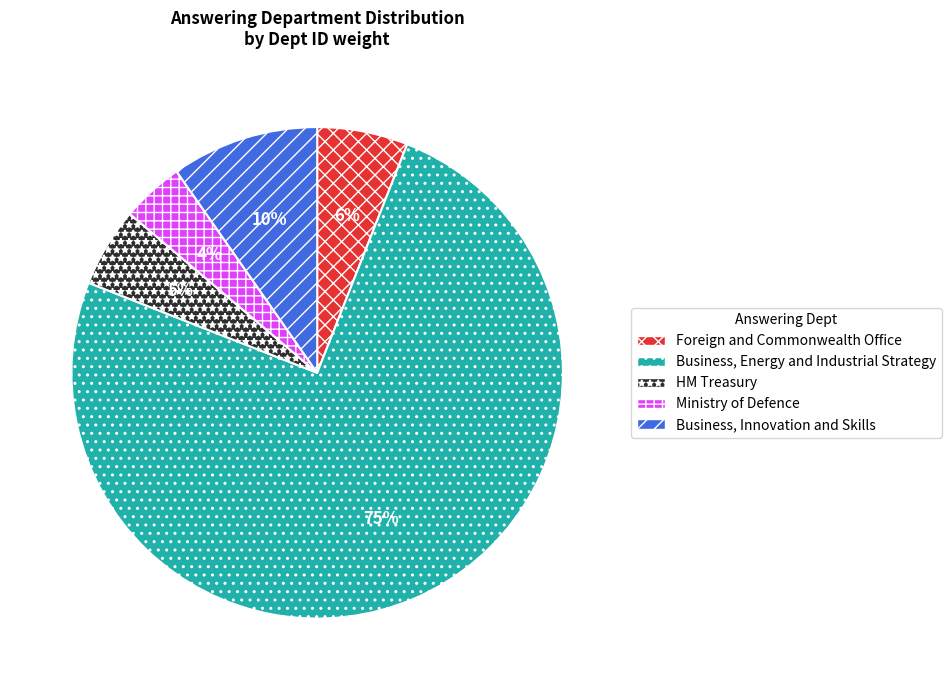

Count the number of slices in the pie.

5